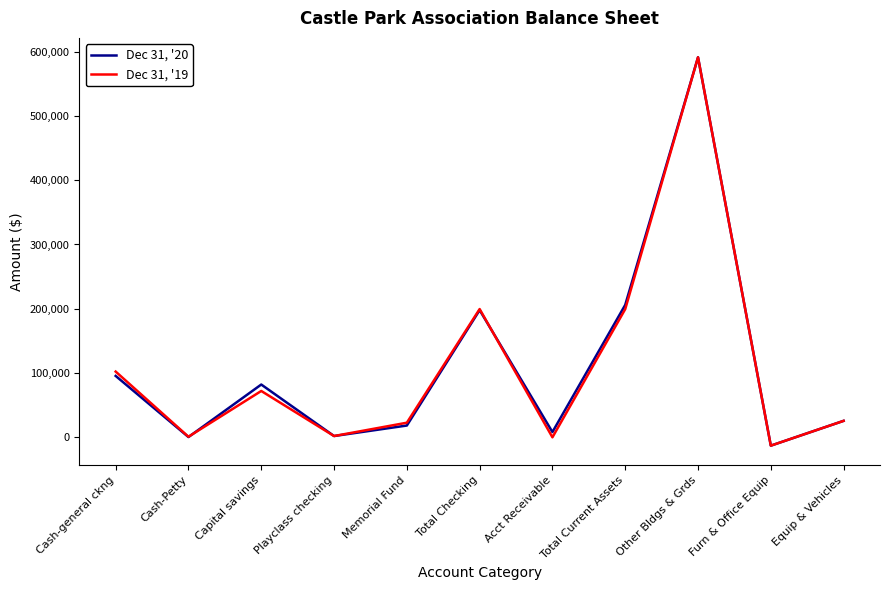

What is the approximate value of Dec 31, '19 at Capital savings, to the nearest 100?

72000